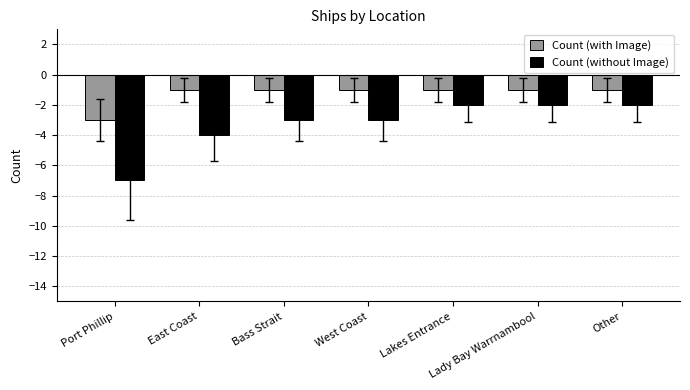

Where does the Count (without Image) series first go above -3?

Lakes Entrance